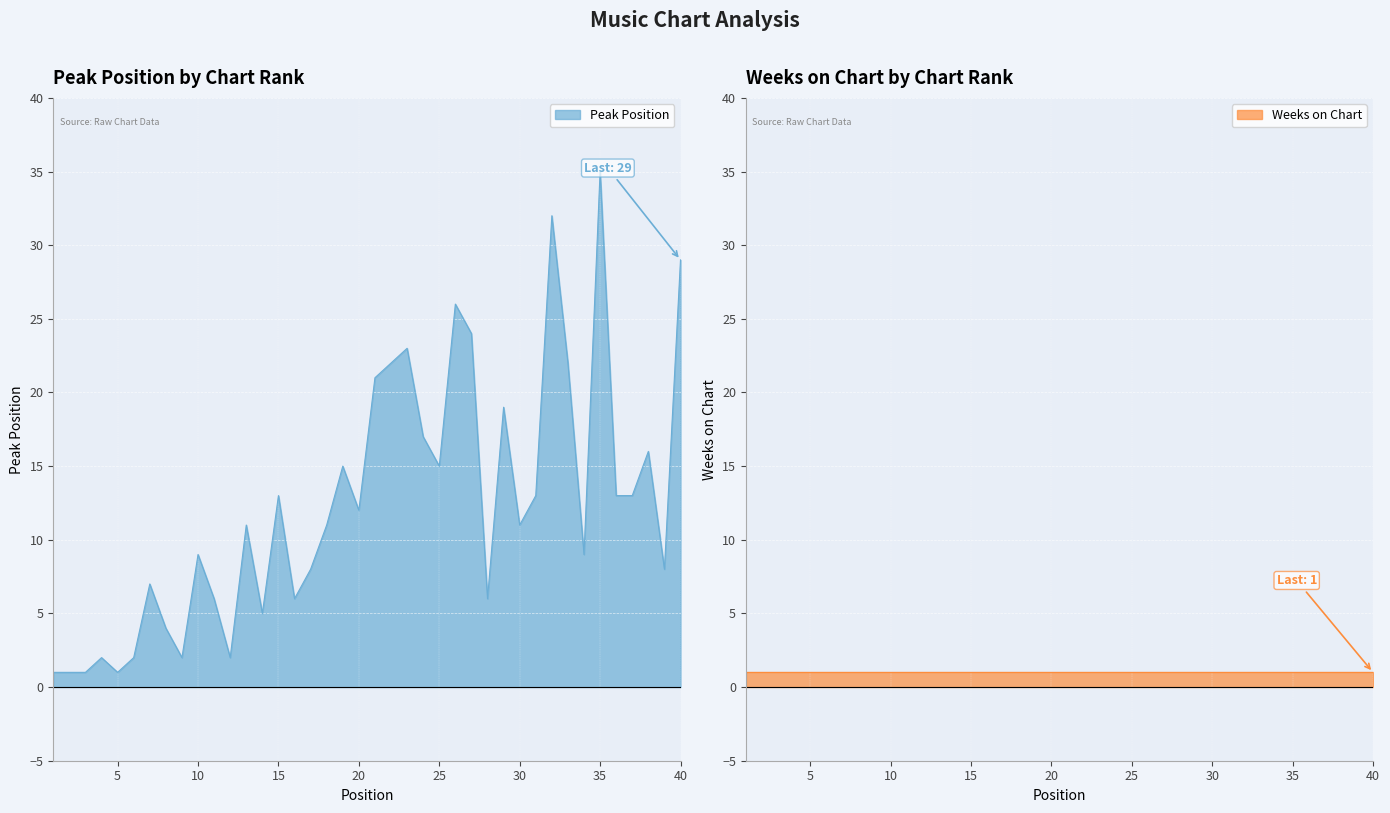

What is the ratio of the value at 12 to the value at 3?

2.0